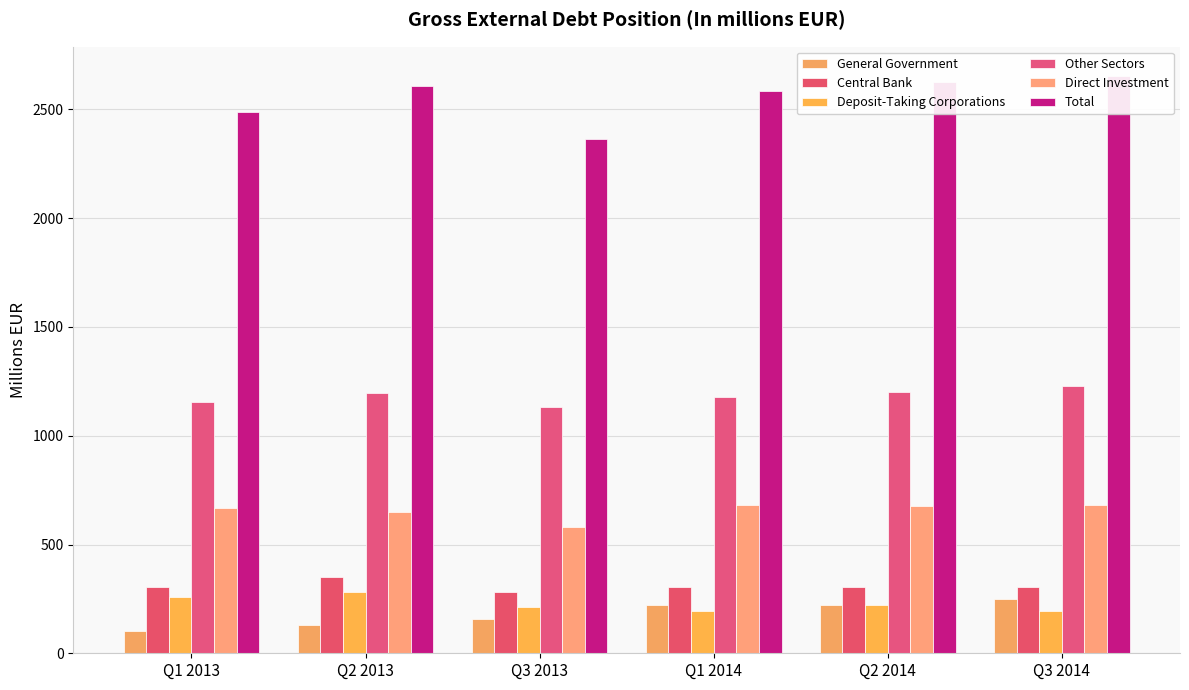

Where is Other Sectors nearest to the value 1178?

Q1 2014